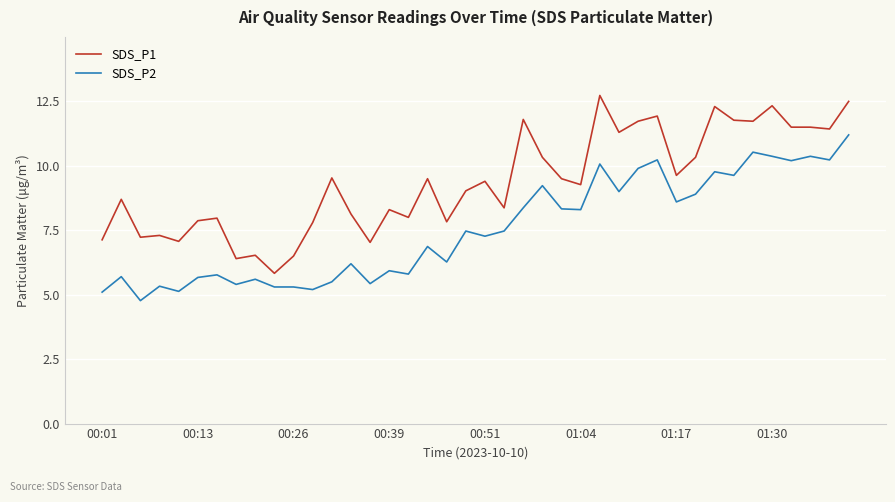

True or false: SDS_P1 and SDS_P2 cross at least once.

False